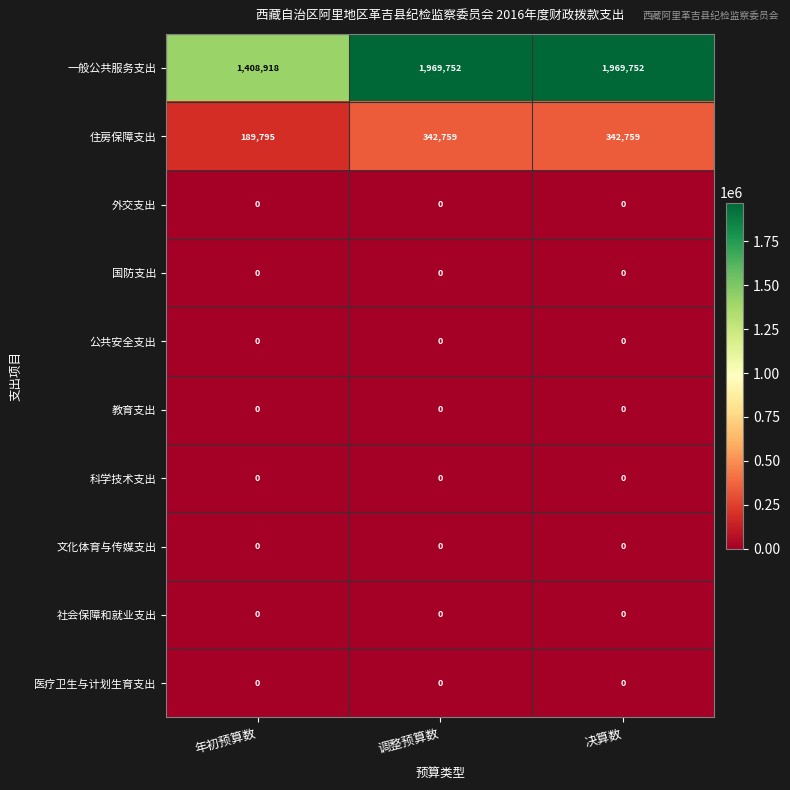

Reading left to right, transcribe all the data shown in this chart.

一般公共服务支出: 1408918	1969752	1969752
住房保障支出: 189795	342759	342759
外交支出: 0	0	0
国防支出: 0	0	0
公共安全支出: 0	0	0
教育支出: 0	0	0
科学技术支出: 0	0	0
文化体育与传媒支出: 0	0	0
社会保障和就业支出: 0	0	0
医疗卫生与计划生育支出: 0	0	0